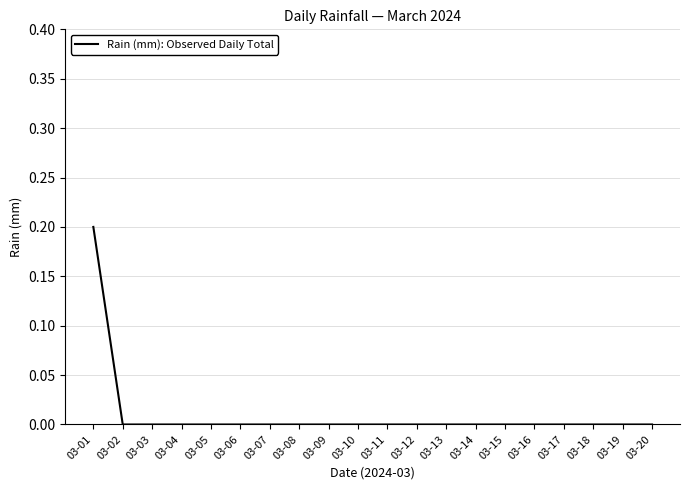

The chart shows a value of 0.1 at 03-18. True or false?

False